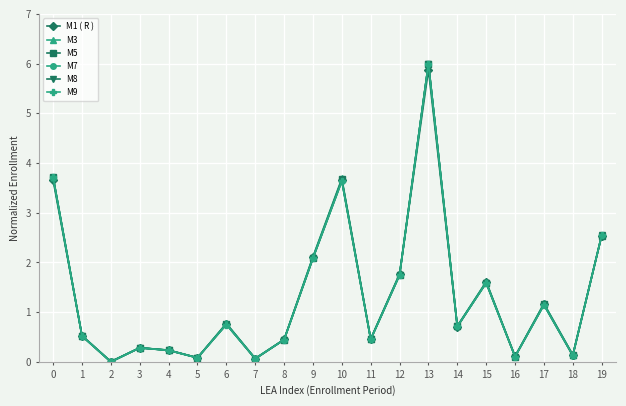

What is the difference between the maximum and minimum values in the M5 series?

6.0